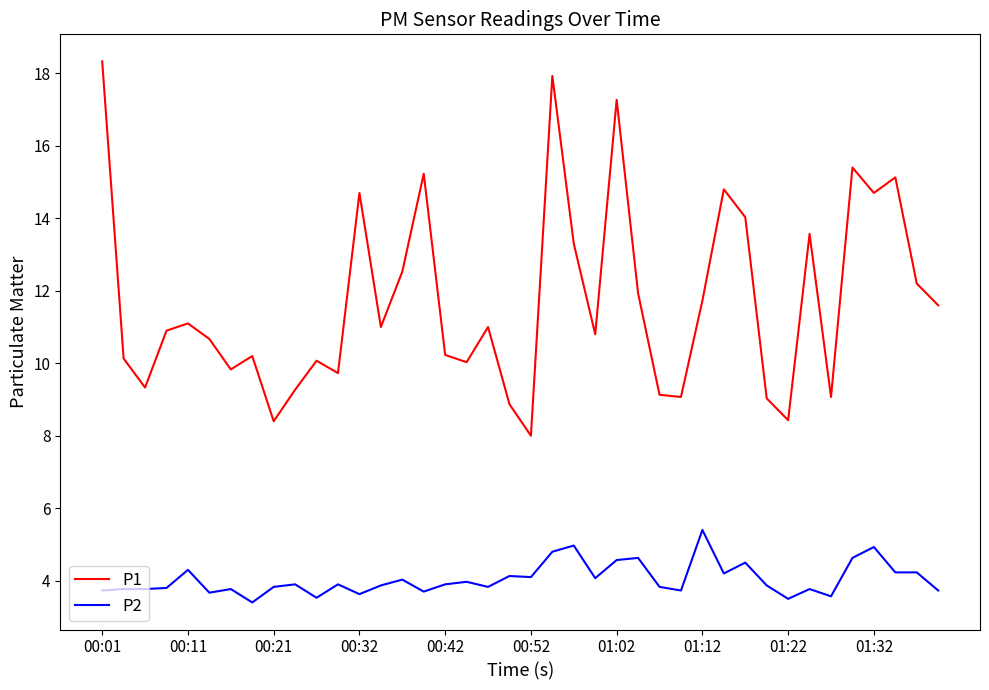

True or false: P1 and P2 intersect in this chart.

False